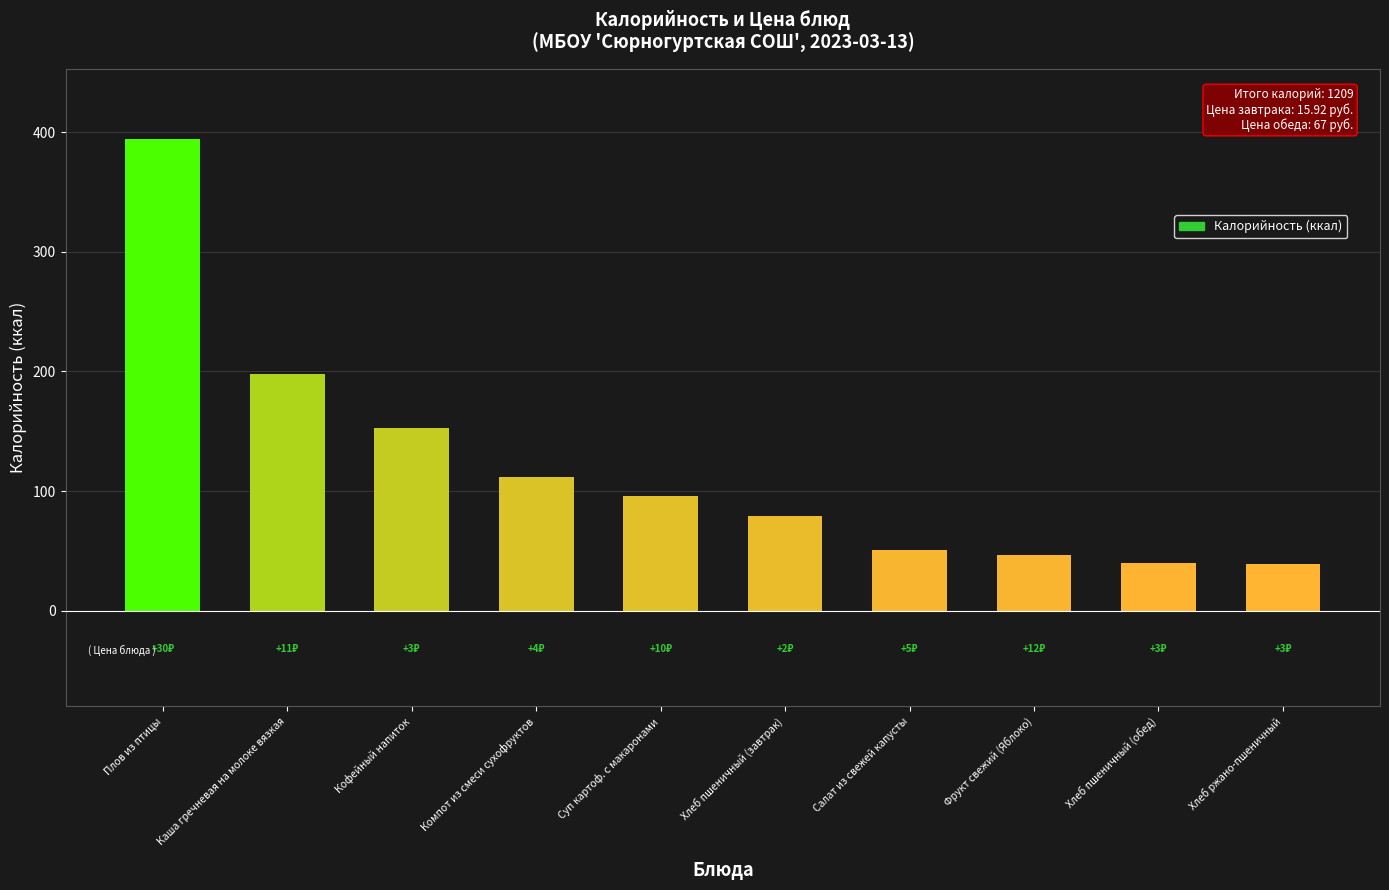

Approximately how many times larger is the value at Плов из птицы compared to Фрукт свежий (Яблоко)?

8.4